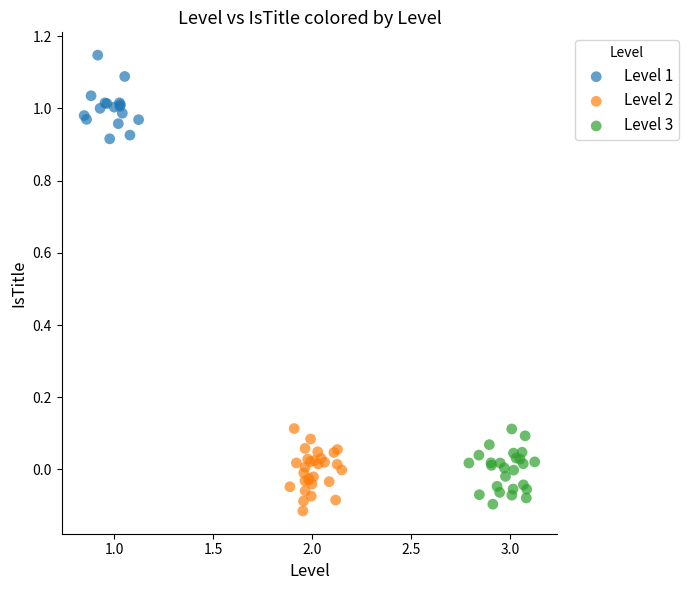

What are all the series names shown in the legend?

Level 1, Level 2, Level 3